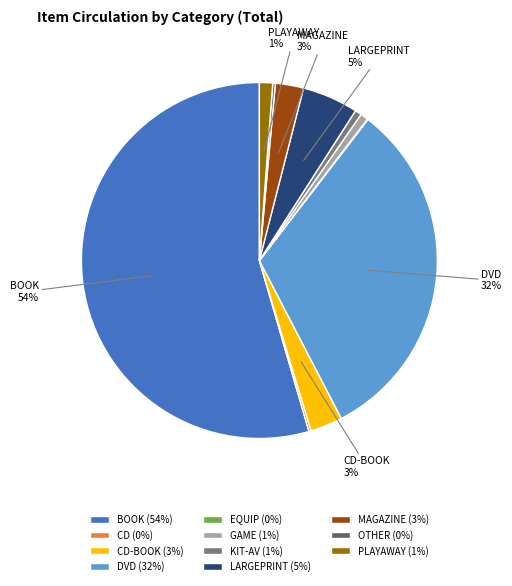

True or false: CD-BOOK (3%) accounts for 3% of the total.

True